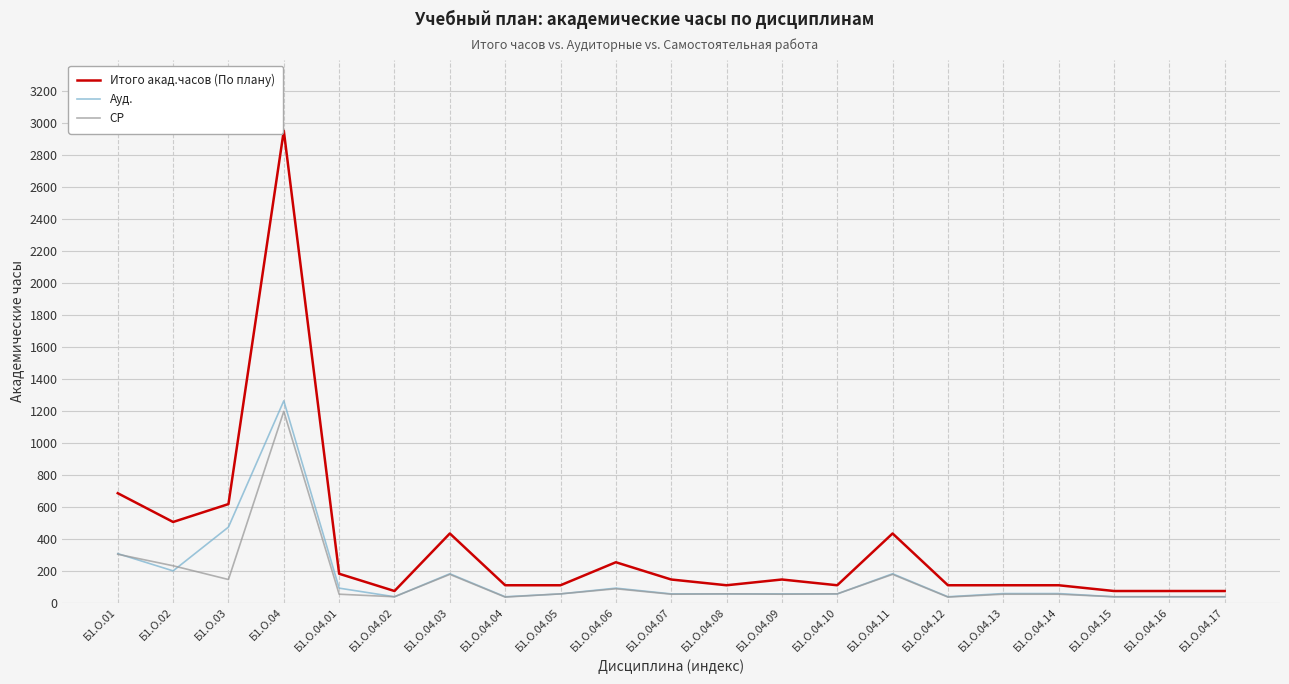

Is this an area chart (filled region under the line)?

No